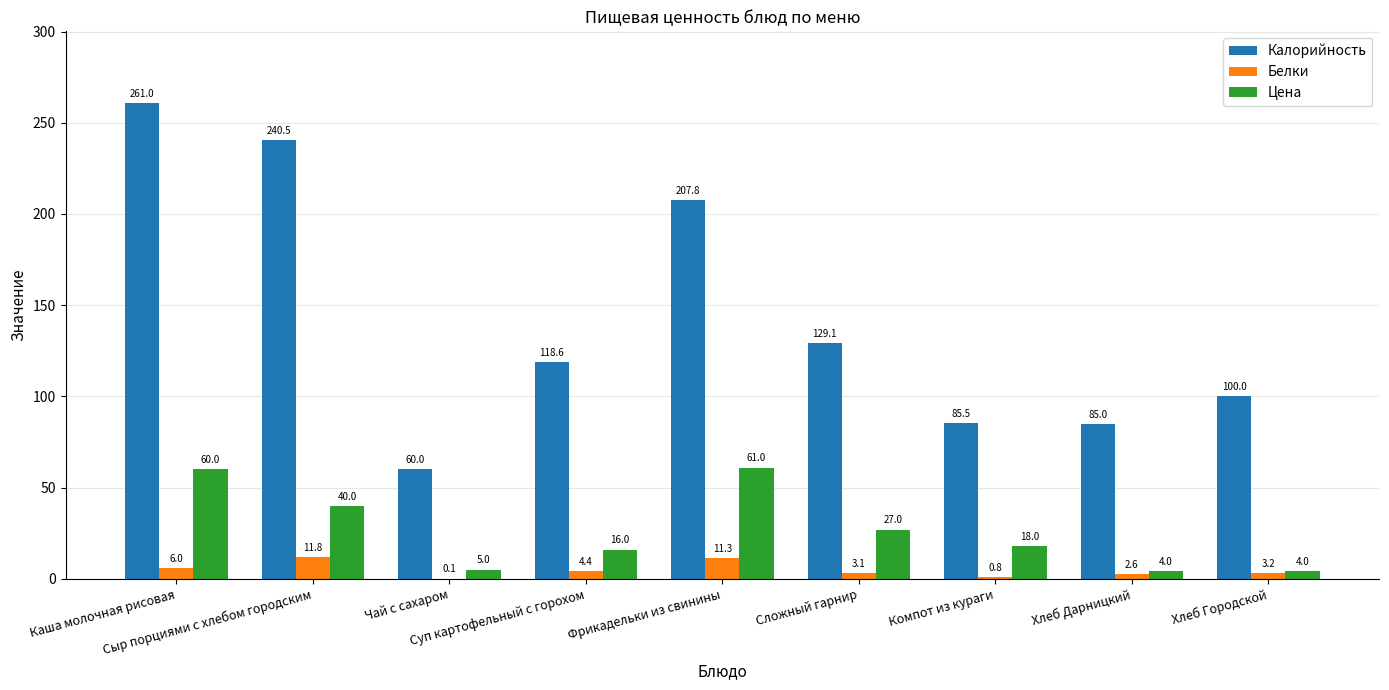

What is the sum of all Белки values?

43.3